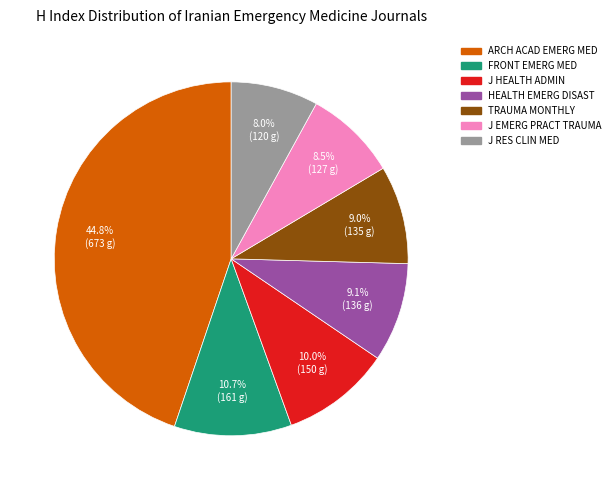

How many segments does this pie chart have?

7